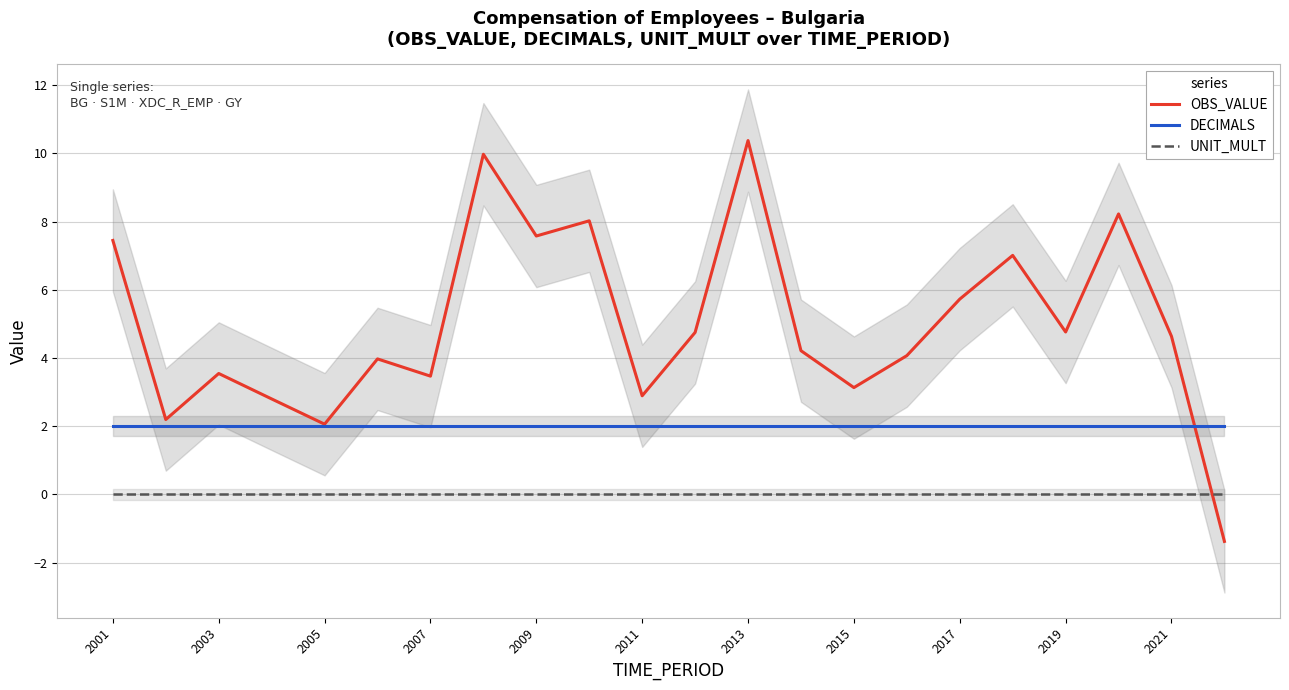

True or false: DECIMALS has more than 0 points higher than both neighbors.

False